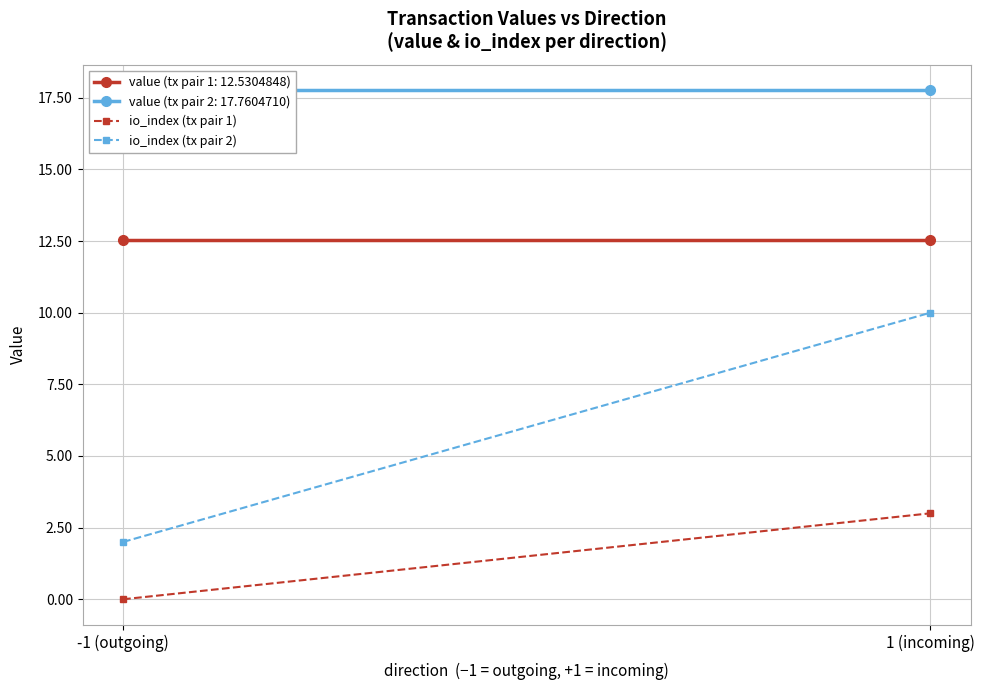

What position from the left is 1 (incoming)?

2